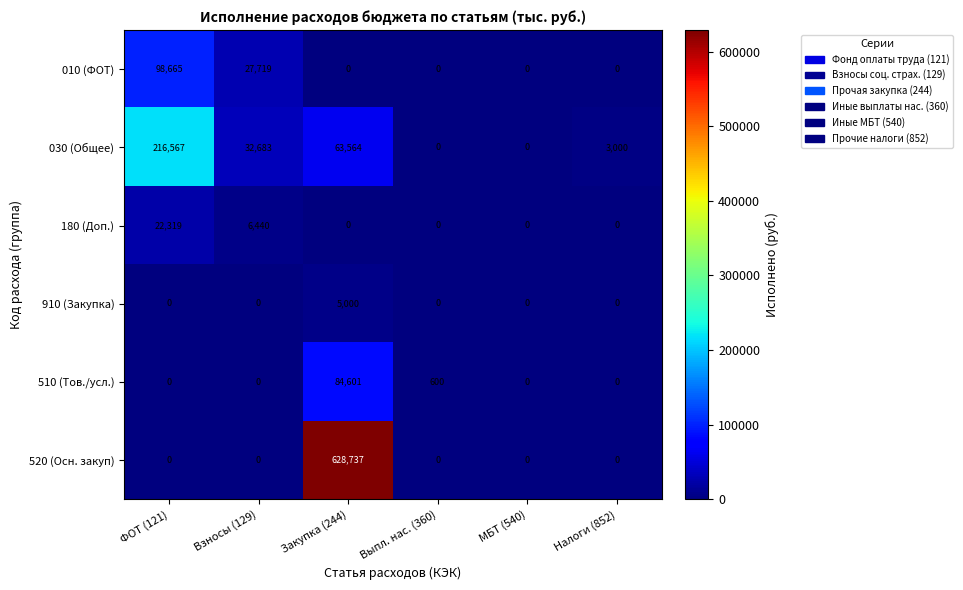

Which series has the largest range (max minus min)?

520 (Осн. закуп)